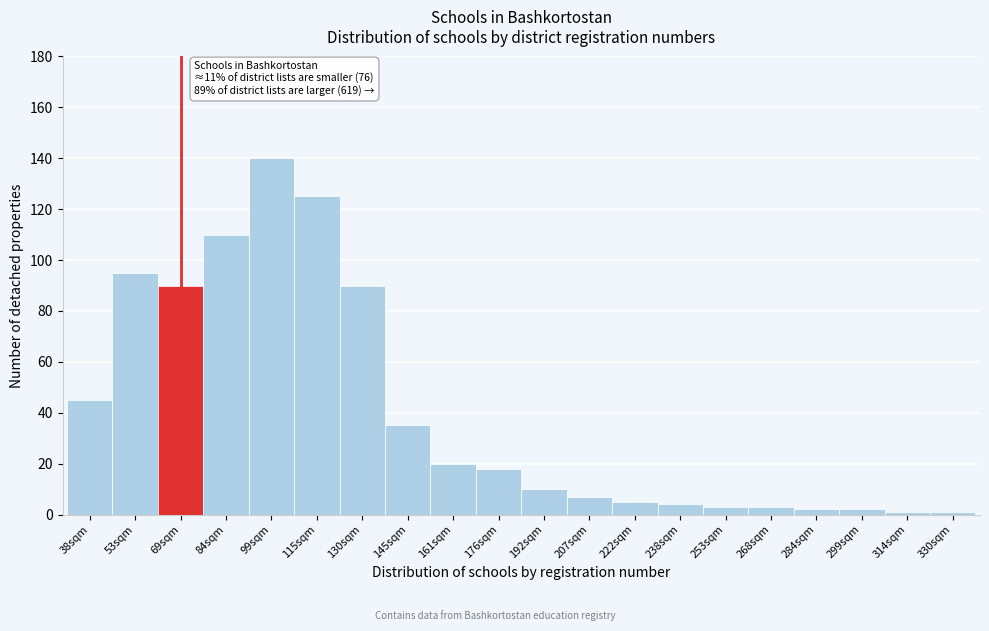

Reading left to right, extract all data points from this chart.

45	95	90	110	140	125	90	35	20	18	10	7	5	4	3	3	2	2	1	1